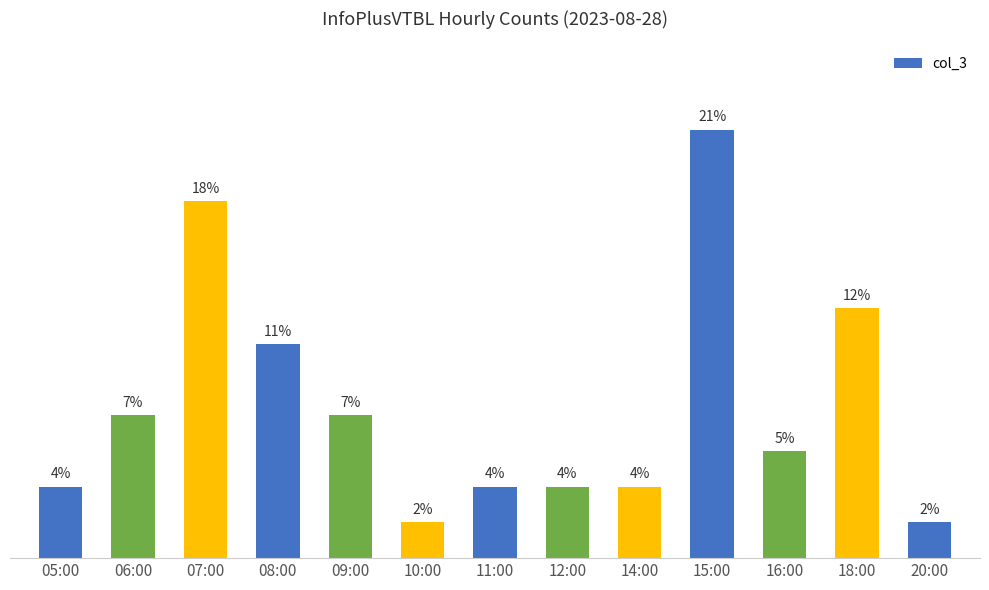

What is the label of the 8th bar from the right?

10:00